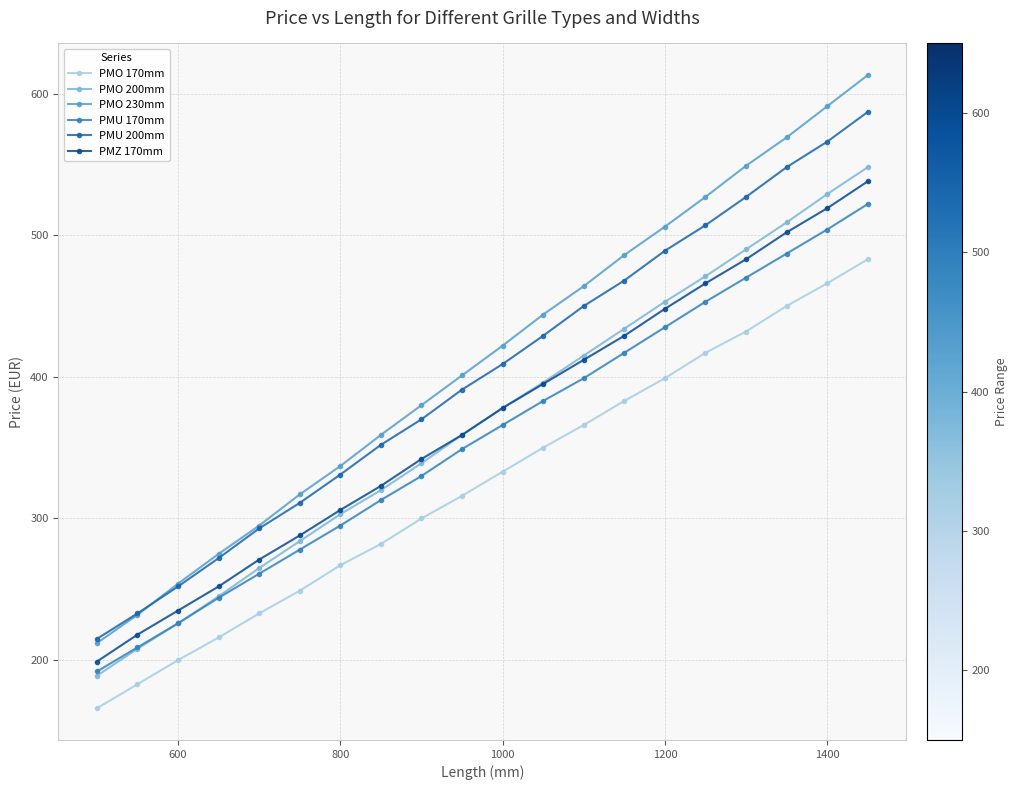

Does the chart have visible grid lines?

Yes